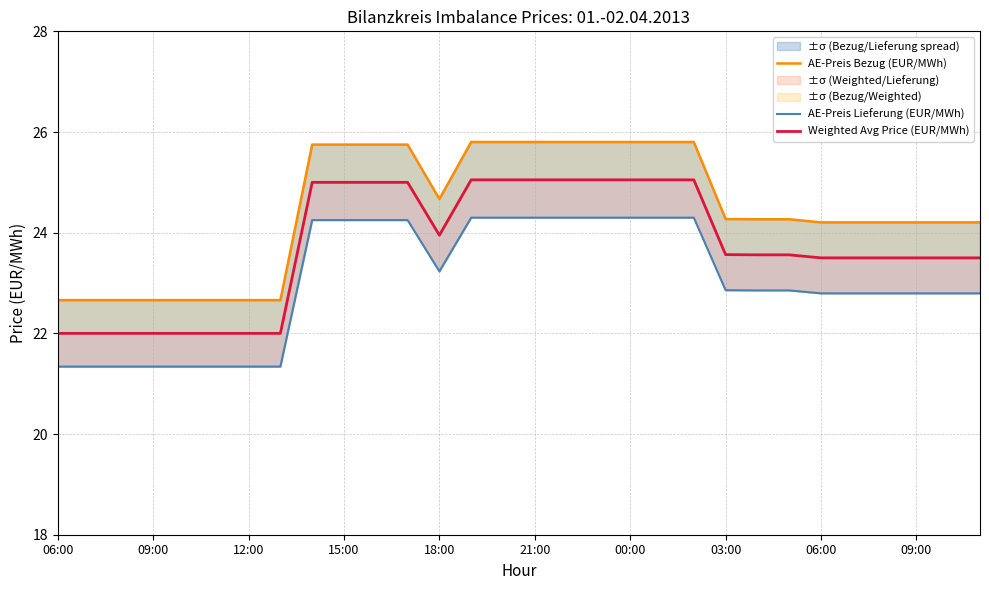

What is the difference between the maximum and second lowest values in the AE-Preis Bezug (EUR/MWh) series?

3.1